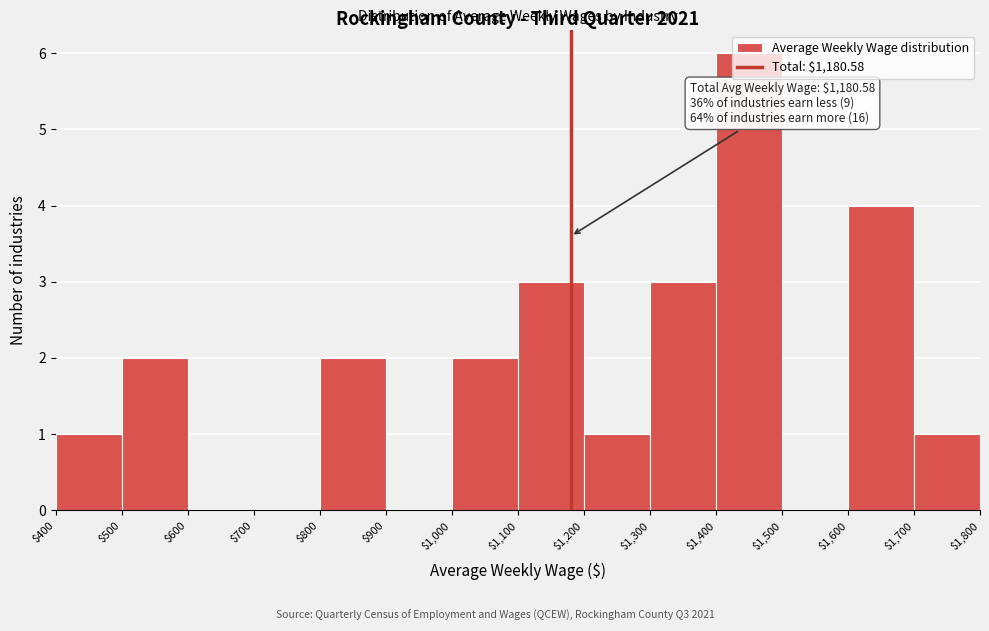

Over which range of the x-axis is the bar tallest?

$1,400 to $1,500